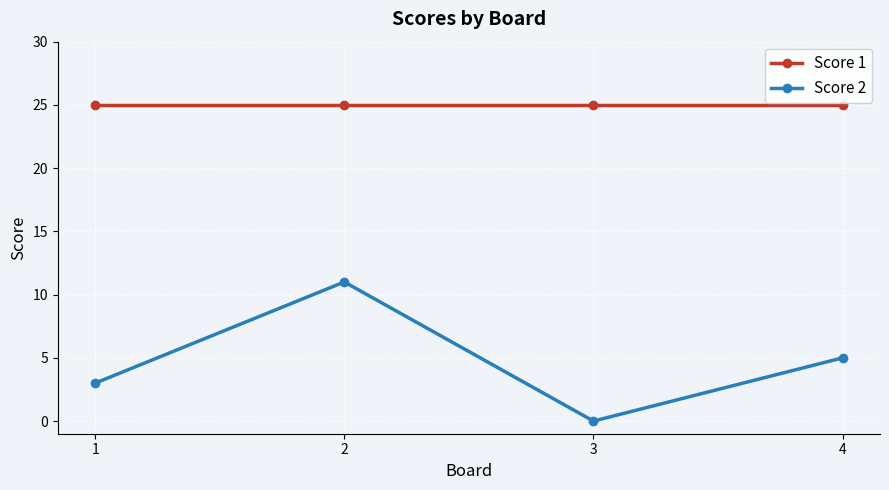

At which category is the sum across all series the highest?

2